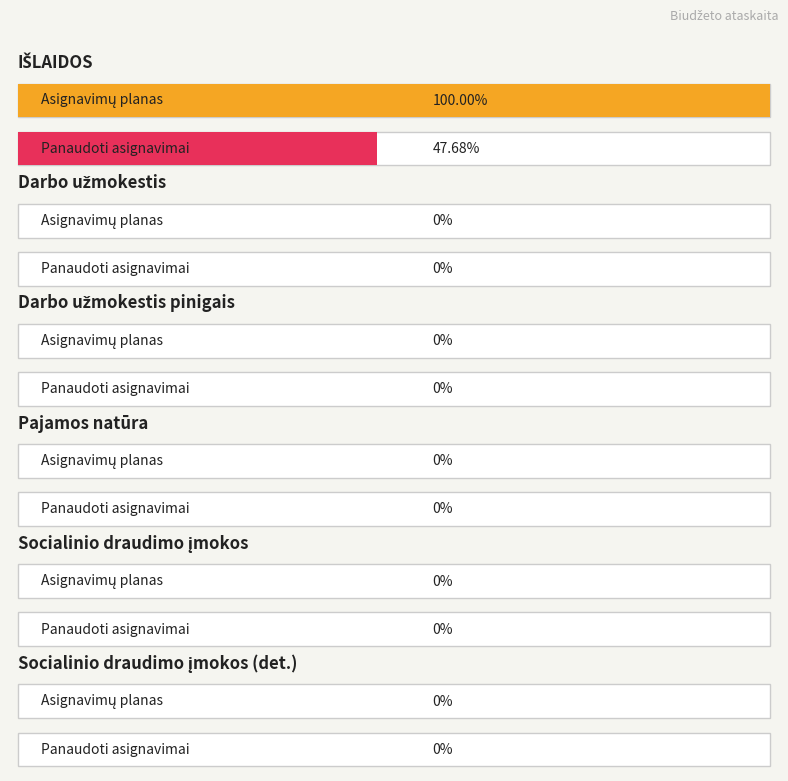

What is the label of the 3rd bar from the left?

Darbo užmokestis